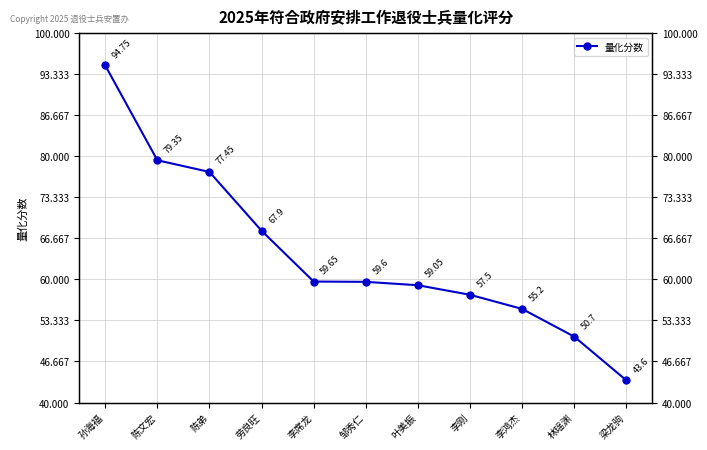

Is it true that the value at 梁龙驹 is 30.1?

False